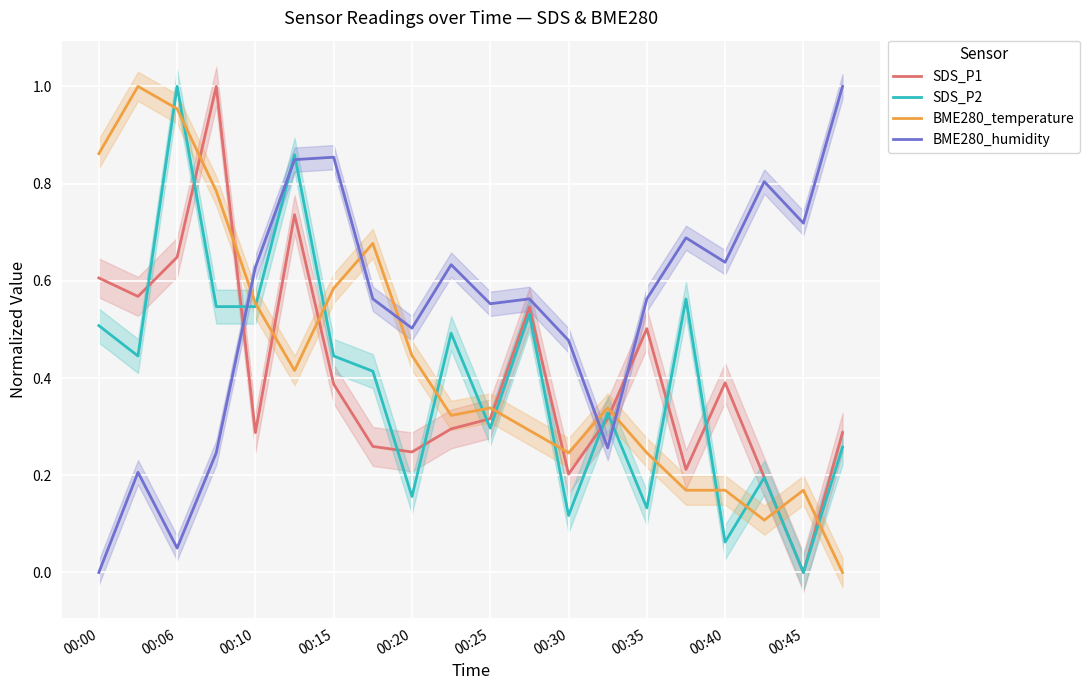

Which series ends up on top after the final intersection of BME280_humidity and BME280_temperature?

BME280_humidity